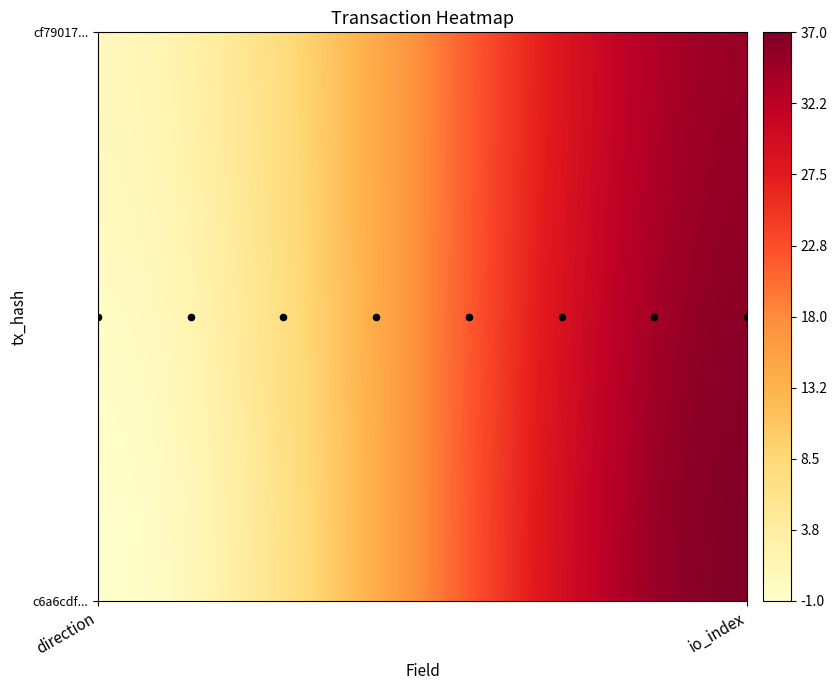

Which series changed the most between -1 and 1?

c6a6cdfadf67dced677b0a8d036ba2a07698a02